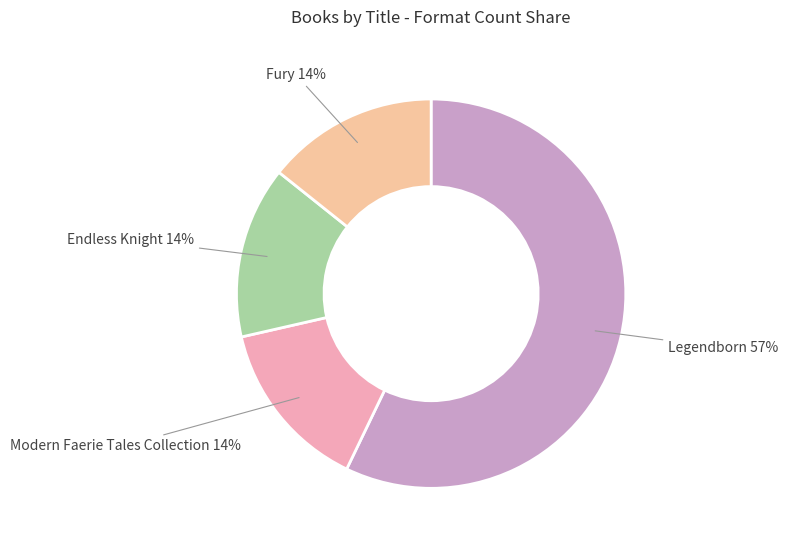

What percentage is the Endless Knight slice, to the nearest percent?

14%